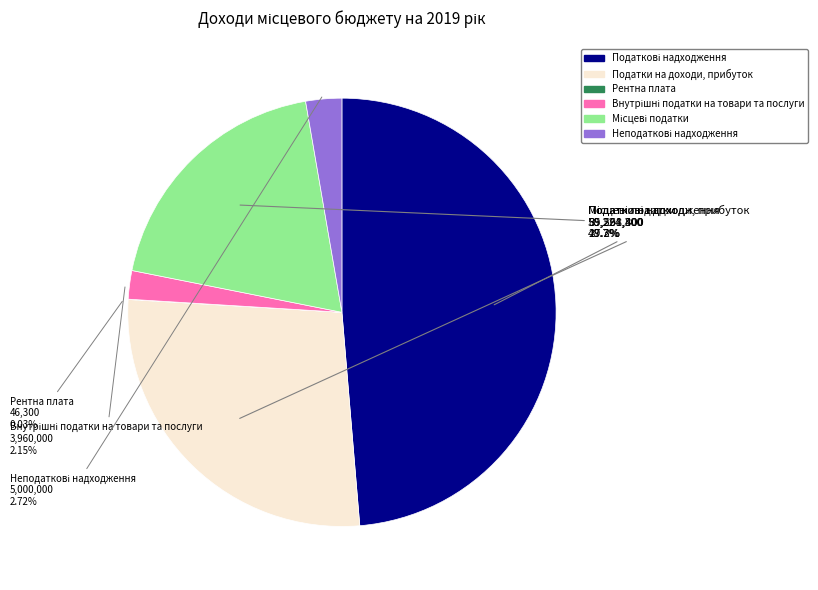

Is there a majority slice in this chart?

No